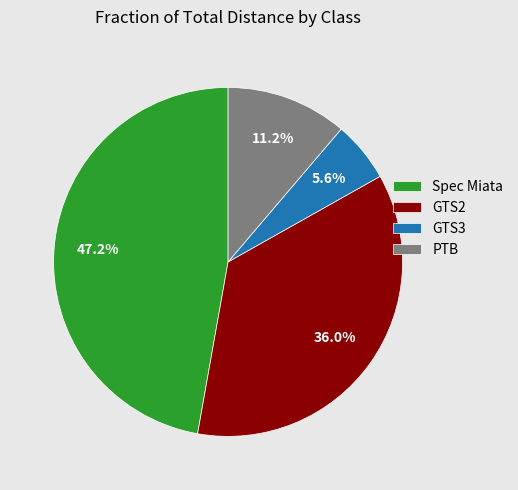

What percentage is the PTB slice, to the nearest percent?

11%